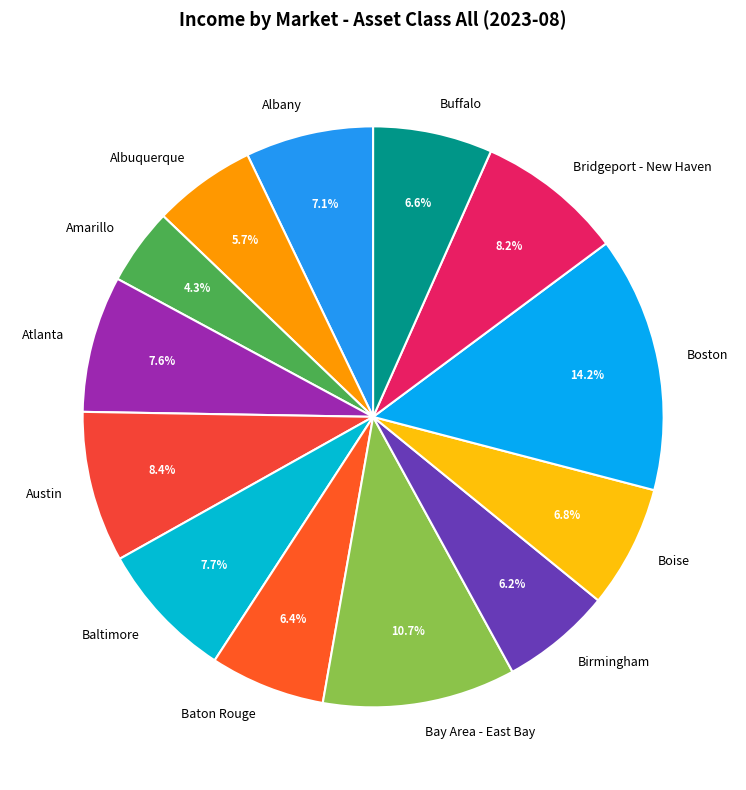

What portion of the pie excludes Birmingham?

93.8%